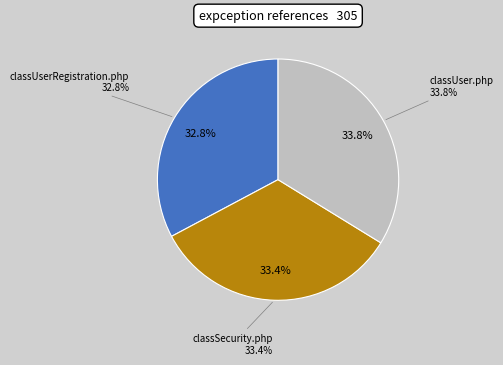

How many segments does this pie chart have?

3